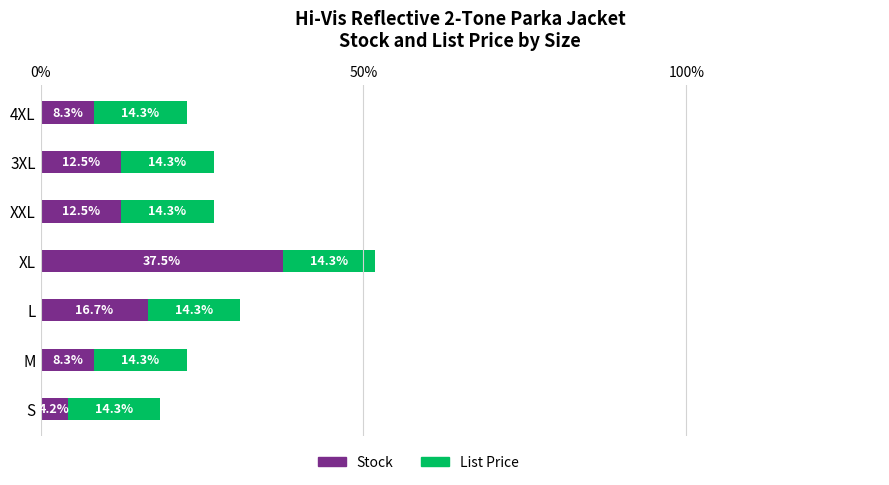

Where is Stock nearest to the value 20?

L